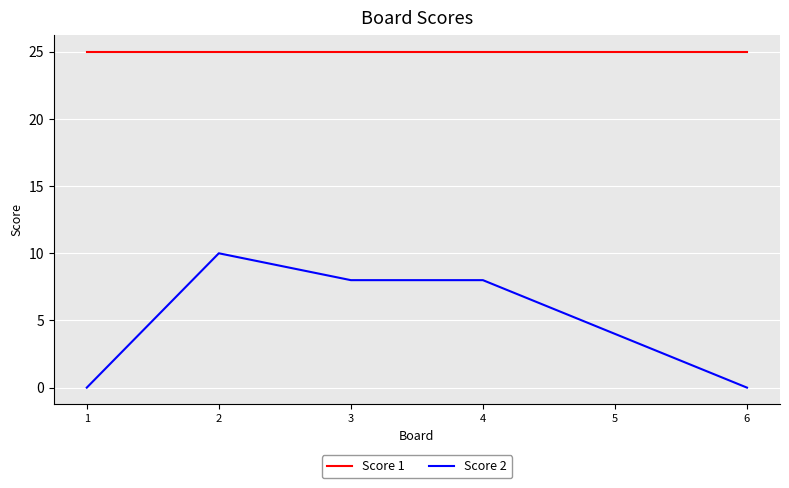

True or false: Score 2 has a value of 2 at 4.

False